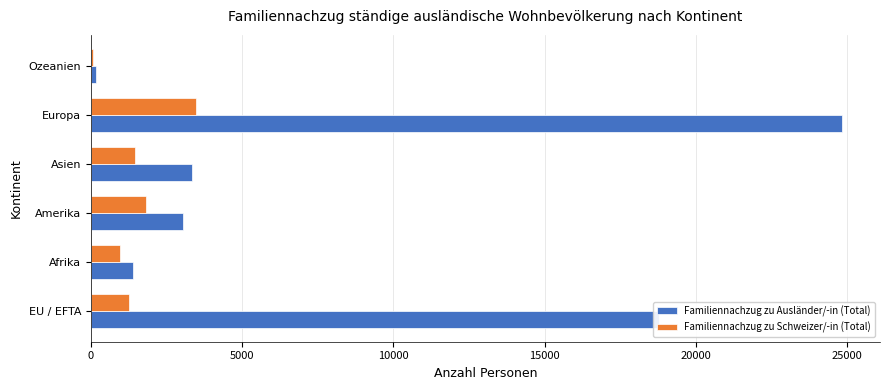

True or false: Familiennachzug zu Ausländer/-in (Total) has a value of 1117 at Amerika.

False